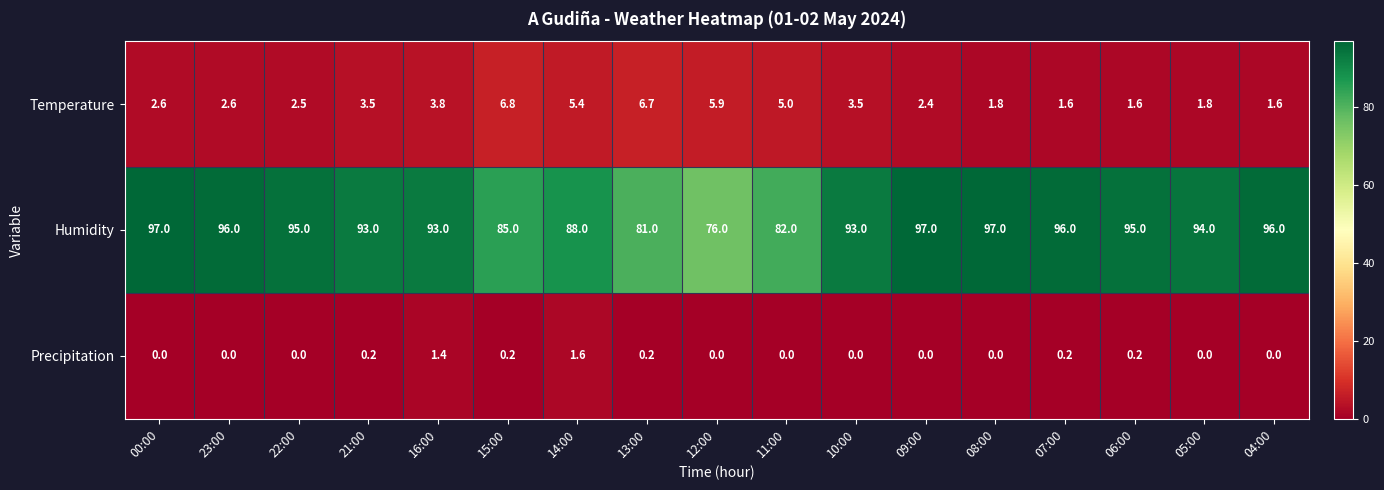

At how many categories does at least one series exceed 0?

17